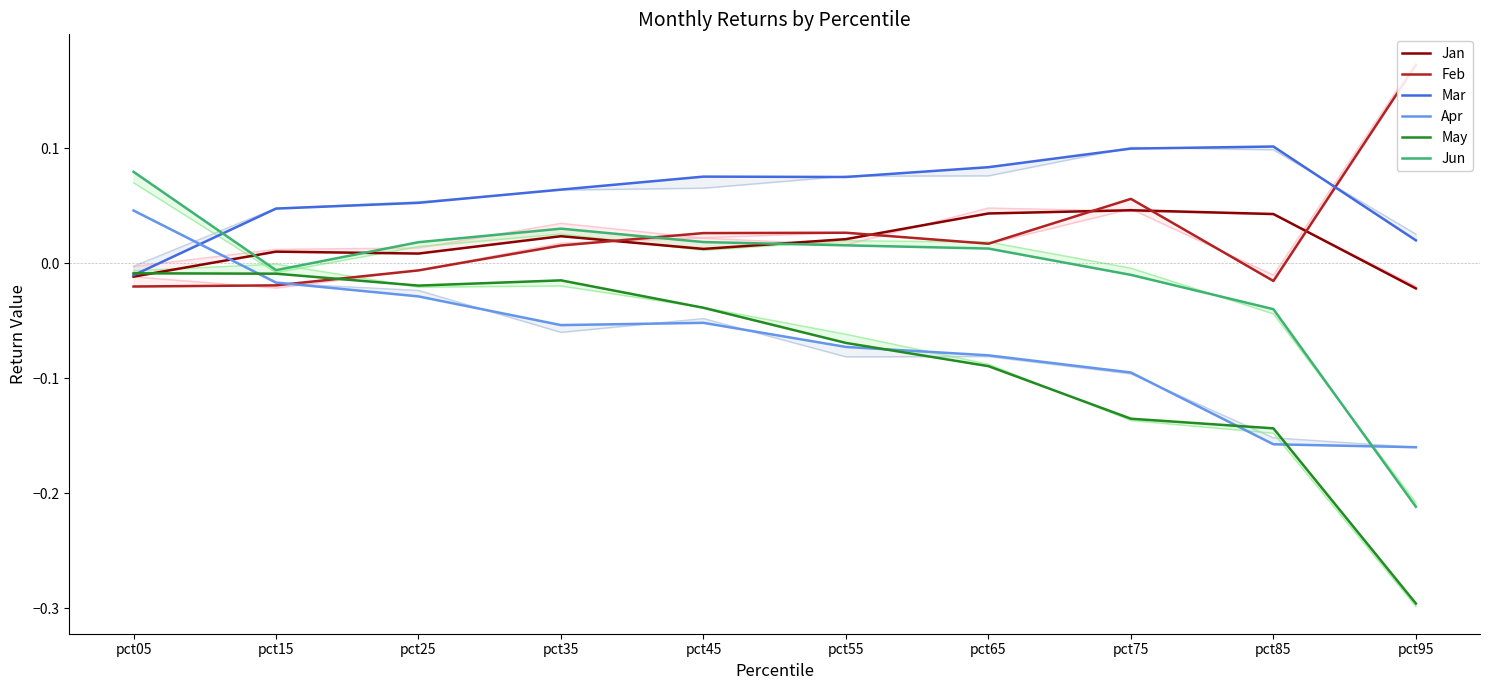

Reading left to right, list all the values displayed in this chart.

Jan: pct05=-0.0	pct15=0.0	pct25=0.0	pct35=0.0	pct45=0.0	pct55=0.0	pct65=0.0	pct75=0.0	pct85=0.0	pct95=-0.0
Feb: pct05=-0.0	pct15=-0.0	pct25=-0.0	pct35=0.0	pct45=0.0	pct55=0.0	pct65=0.0	pct75=0.1	pct85=-0.0	pct95=0.2
Mar: pct05=-0.0	pct15=0.0	pct25=0.1	pct35=0.1	pct45=0.1	pct55=0.1	pct65=0.1	pct75=0.1	pct85=0.1	pct95=0.0
Apr: pct05=0.0	pct15=-0.0	pct25=-0.0	pct35=-0.1	pct45=-0.1	pct55=-0.1	pct65=-0.1	pct75=-0.1	pct85=-0.2	pct95=-0.2
May: pct05=-0.0	pct15=-0.0	pct25=-0.0	pct35=-0.0	pct45=-0.0	pct55=-0.1	pct65=-0.1	pct75=-0.1	pct85=-0.1	pct95=-0.3
Jun: pct05=0.1	pct15=-0.0	pct25=0.0	pct35=0.0	pct45=0.0	pct55=0.0	pct65=0.0	pct75=-0.0	pct85=-0.0	pct95=-0.2